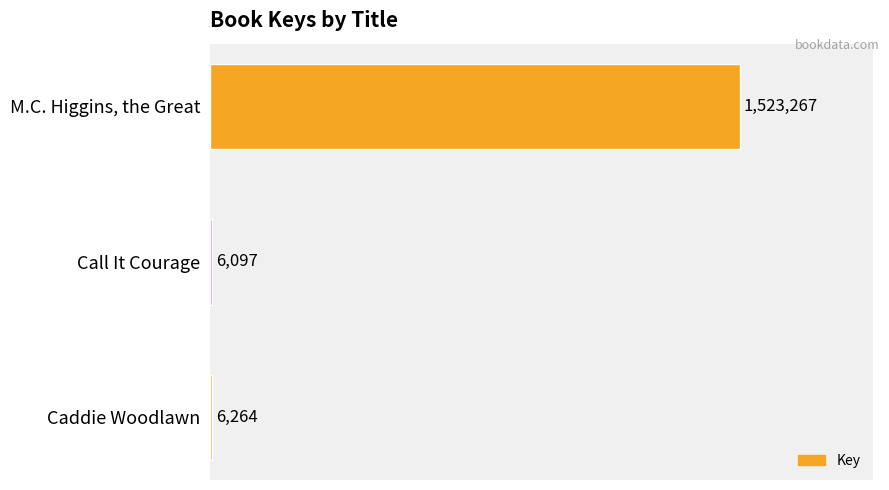

True or false: the data shows 6264 at Caddie Woodlawn.

True